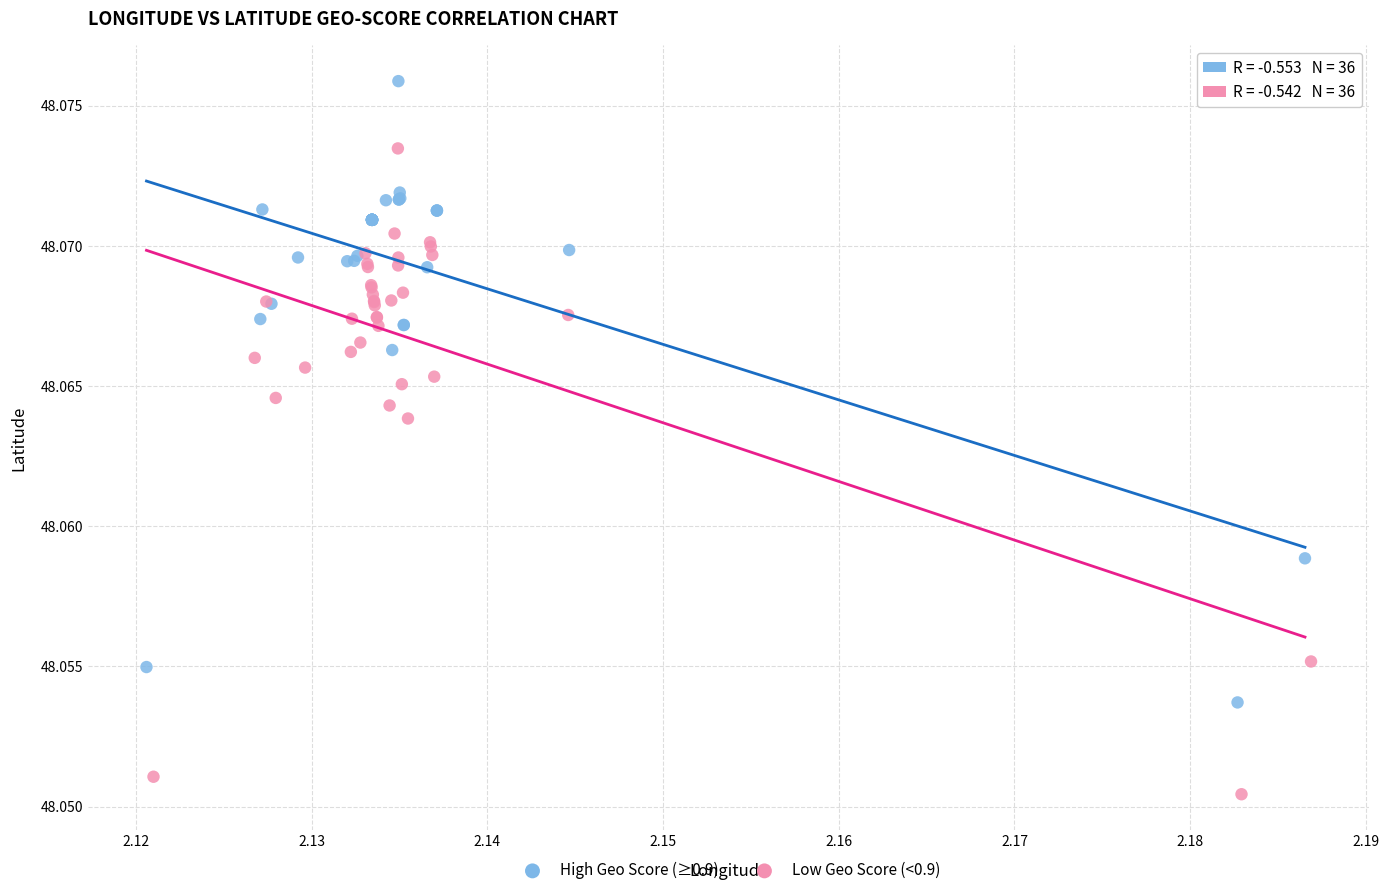

Which series reaches the maximum Y coordinate?

High Geo Score (≥0.9)